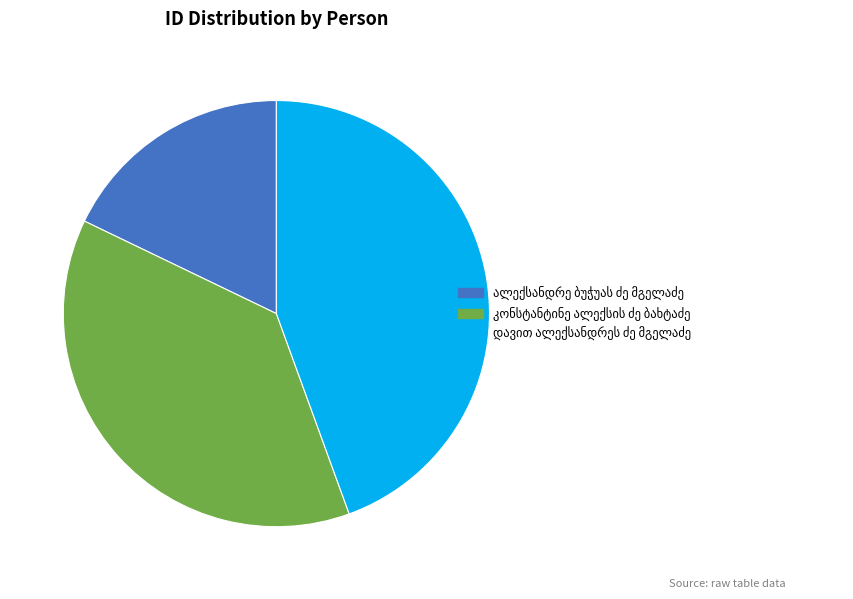

Is there any slice that represents more than half of the pie?

No